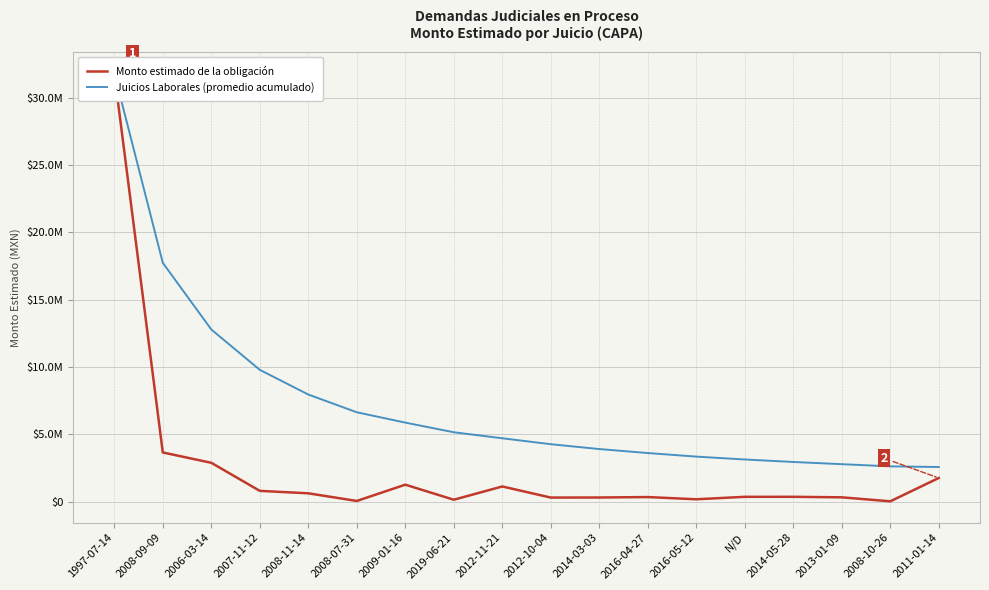

Rank the series by their average value, from highest to lowest.

Juicios Laborales (promedio acumulado), Monto estimado de la obligación